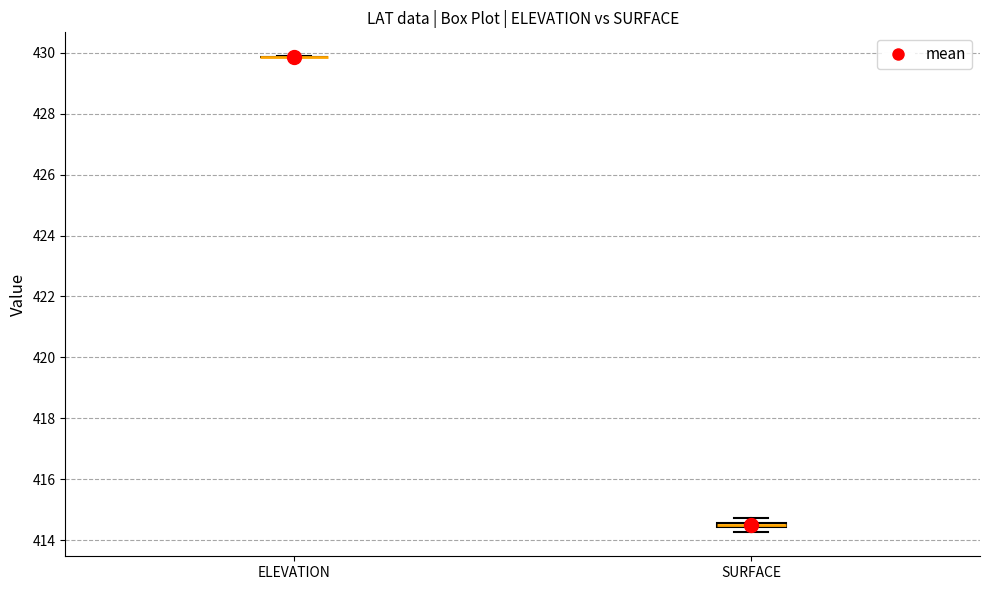

Where is the lower edge of the box for SURFACE on the y-axis? The values are not printed on the chart, so give them approximately, as read against the axis.

414.4